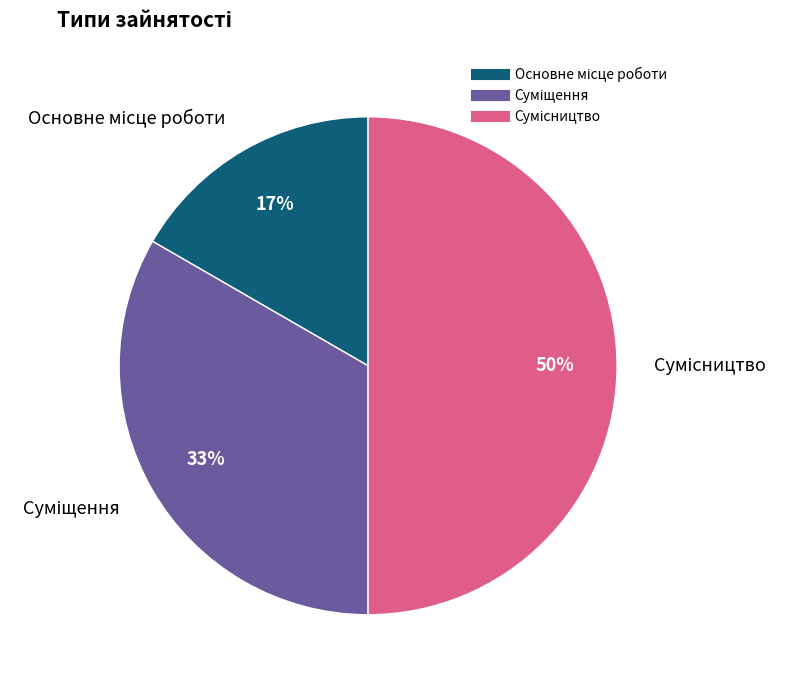

To the nearest percent, what is the average slice percentage?

33%